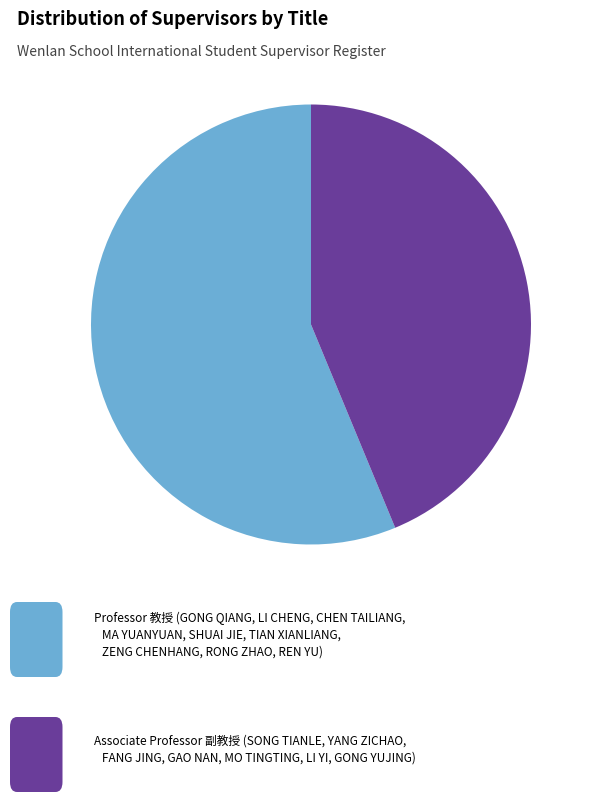

Is there a majority slice in this chart?

Yes